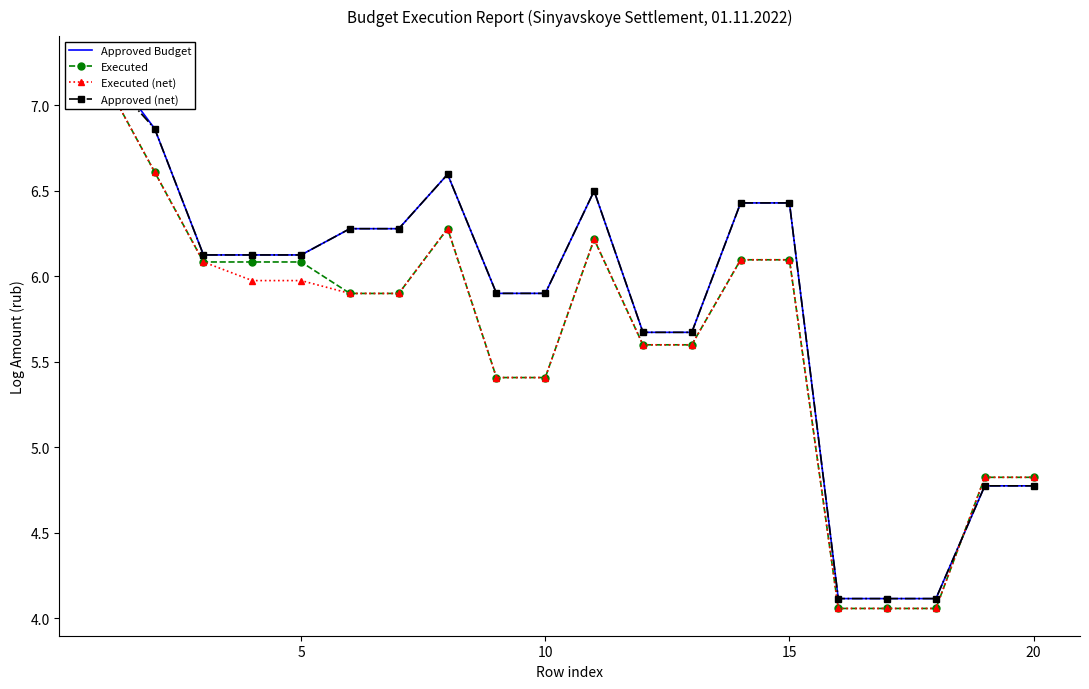

What is the value of the Executed point at the 3rd from the left?

6.1